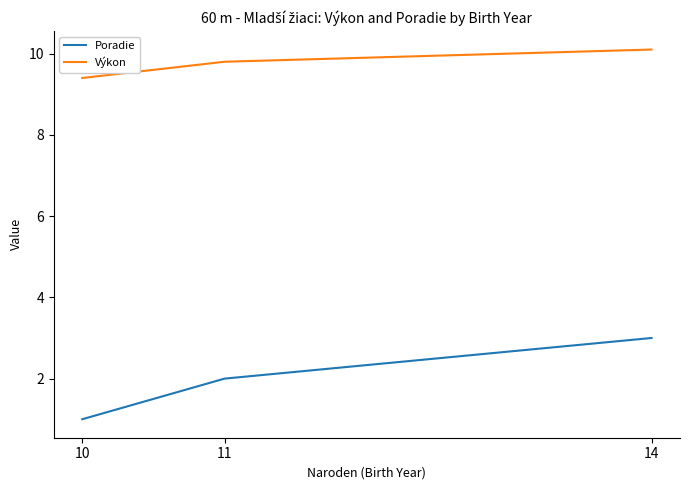

How many Výkon values are between 9 and 10?

2